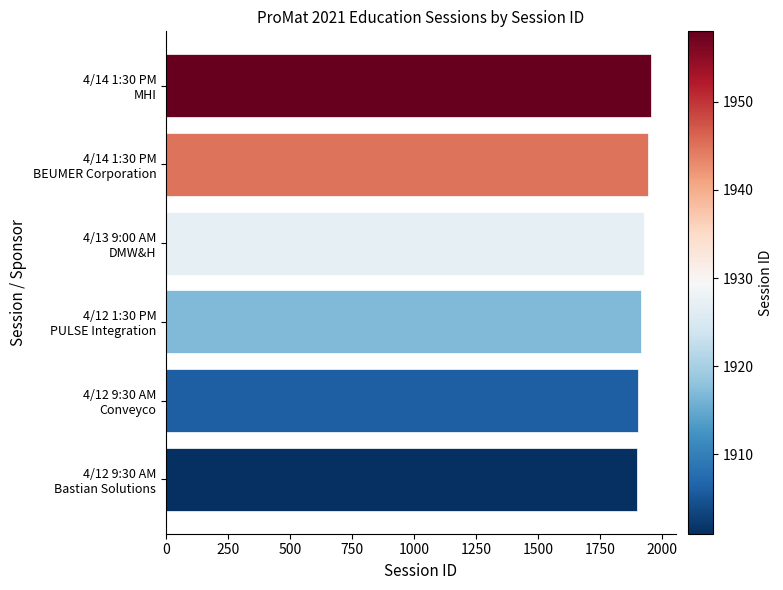

How many distinct data groups are displayed?

1